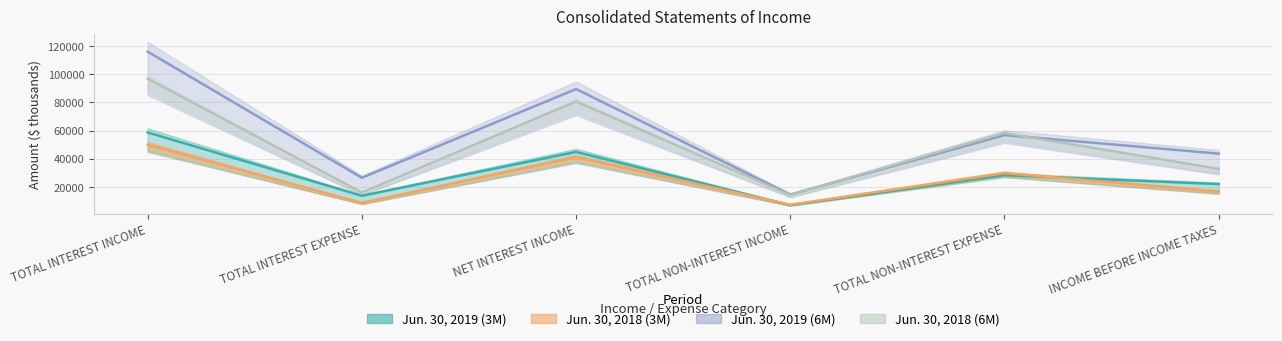

How many categories are shown in the chart?

6